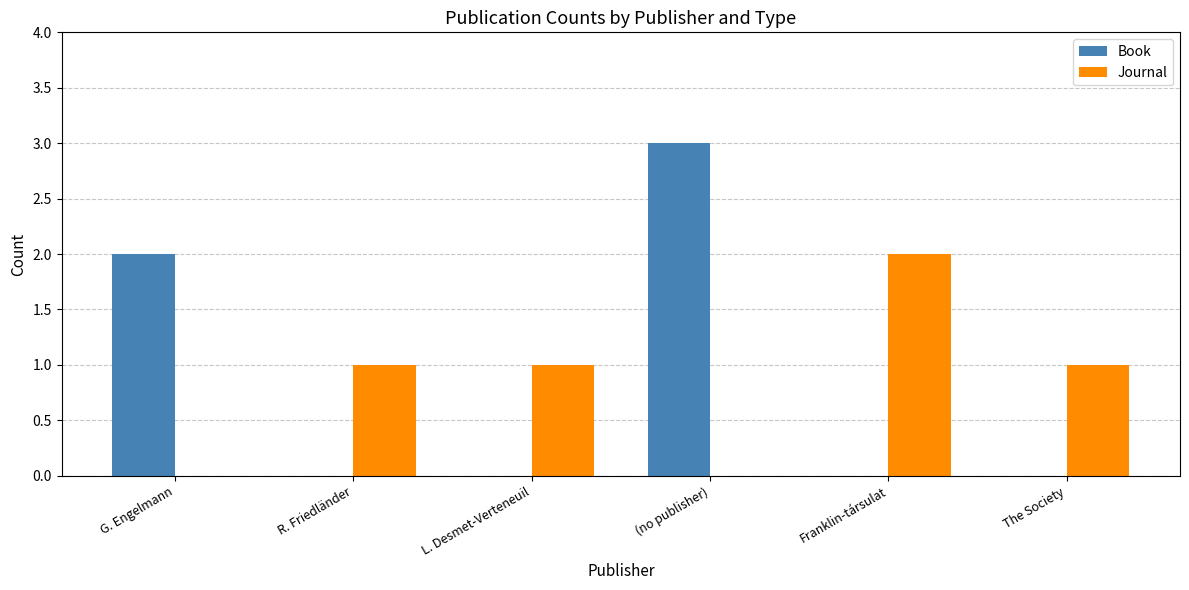

At which category is the sum across all series the highest?

(no publisher)